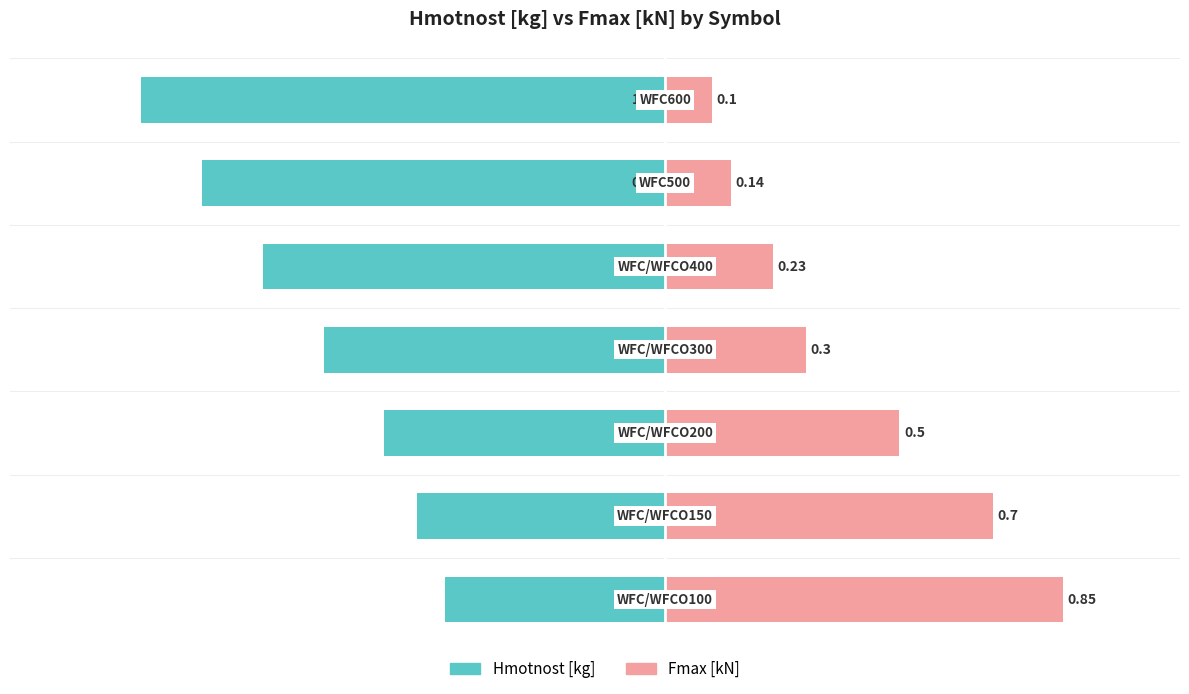

What is the difference between the second highest and second lowest values in the Hmotnost [kg] series?

0.5